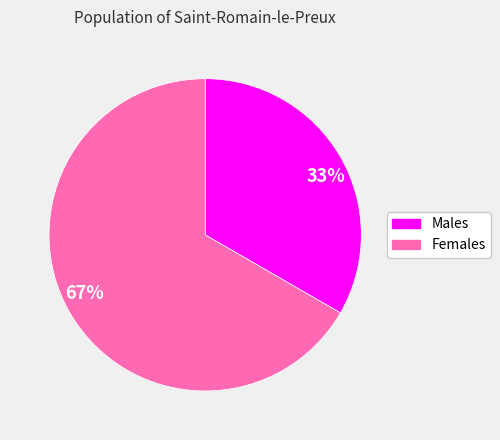

Which slice is the smallest?

Males